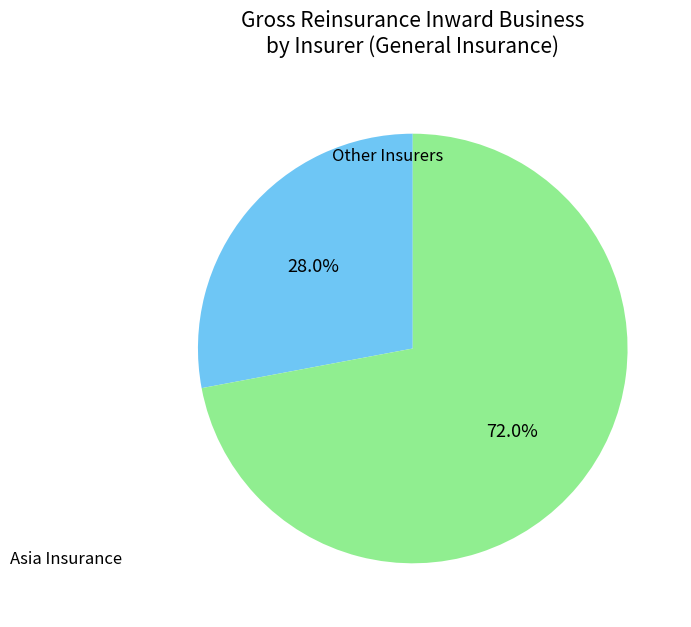

Is there a majority slice in this chart?

Yes